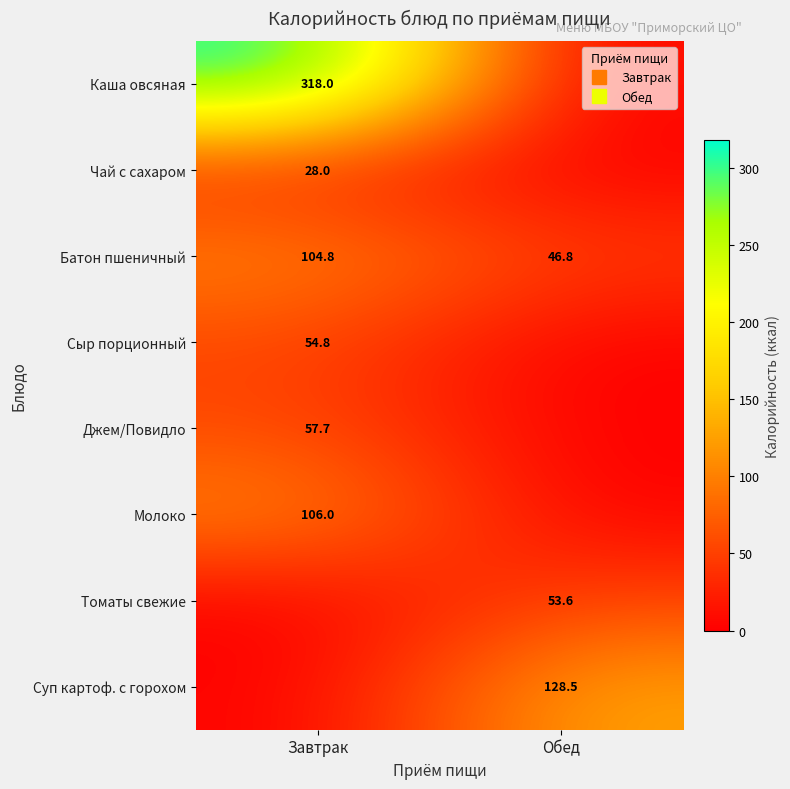

Which has a higher value, Обед or Завтрак?

Завтрак